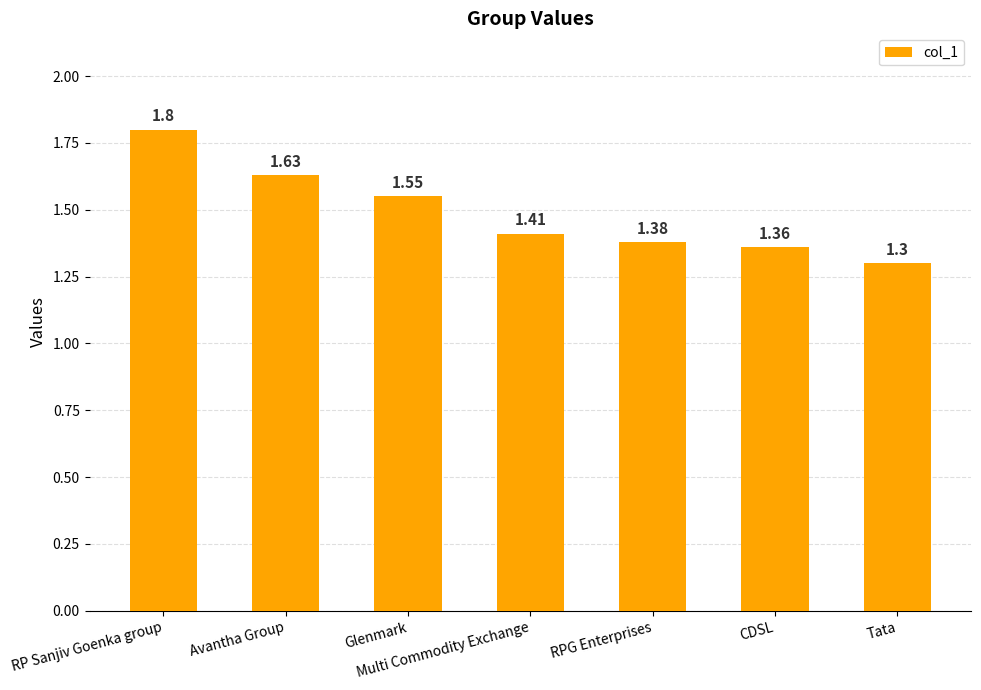

At which category does the chart reach its minimum across all series?

Tata